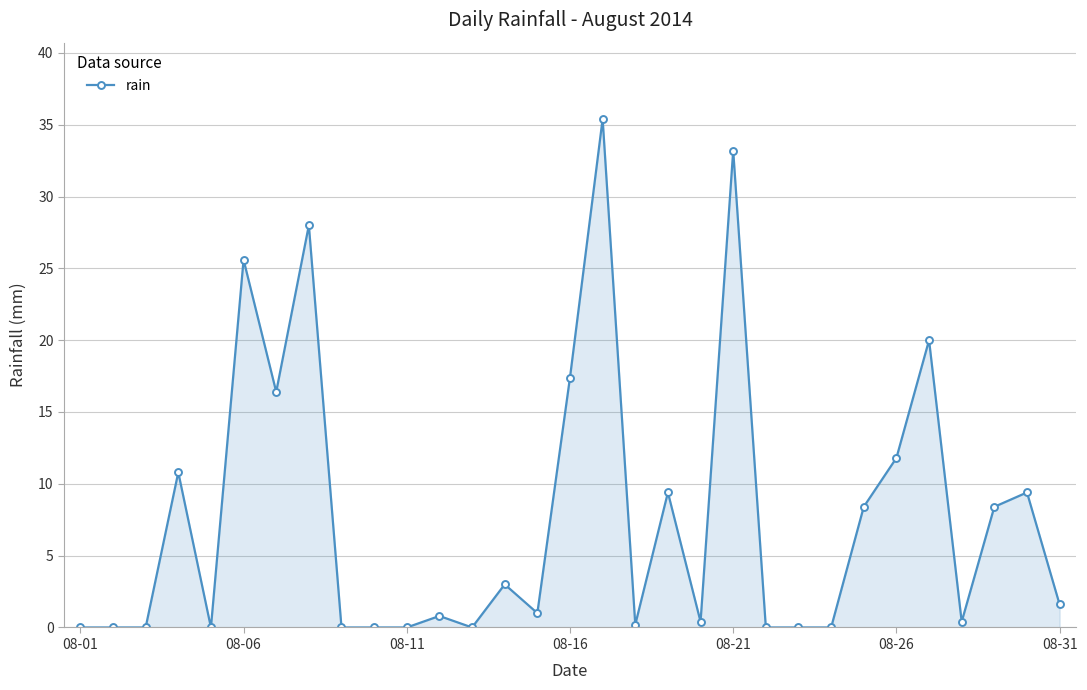

Count the number of categories in the chart.

31